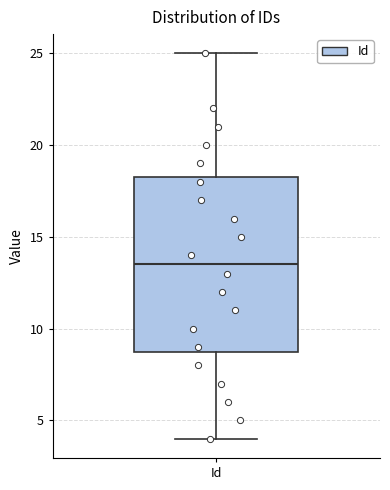

Where is the upper edge of the box for Id on the y-axis? The values are not printed on the chart, so give them approximately, as read against the axis.

18.5